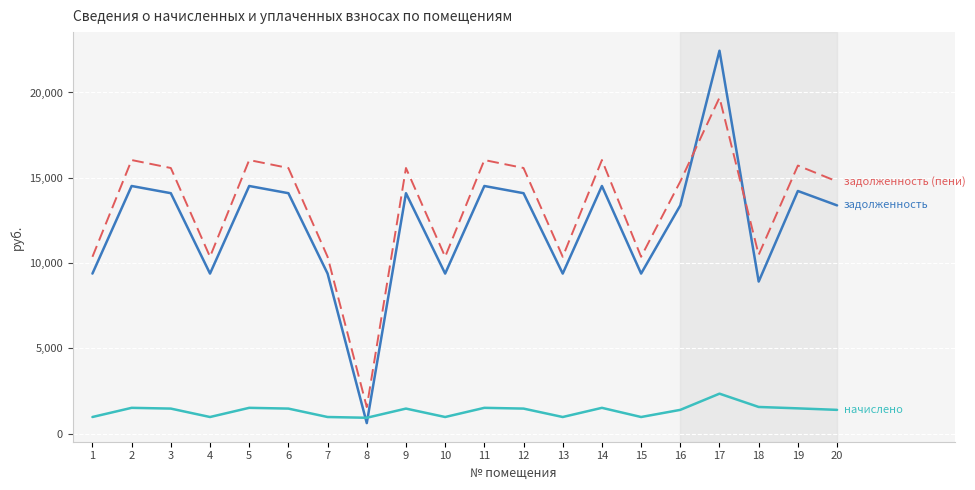

At which category is the sum across all series the highest?

17